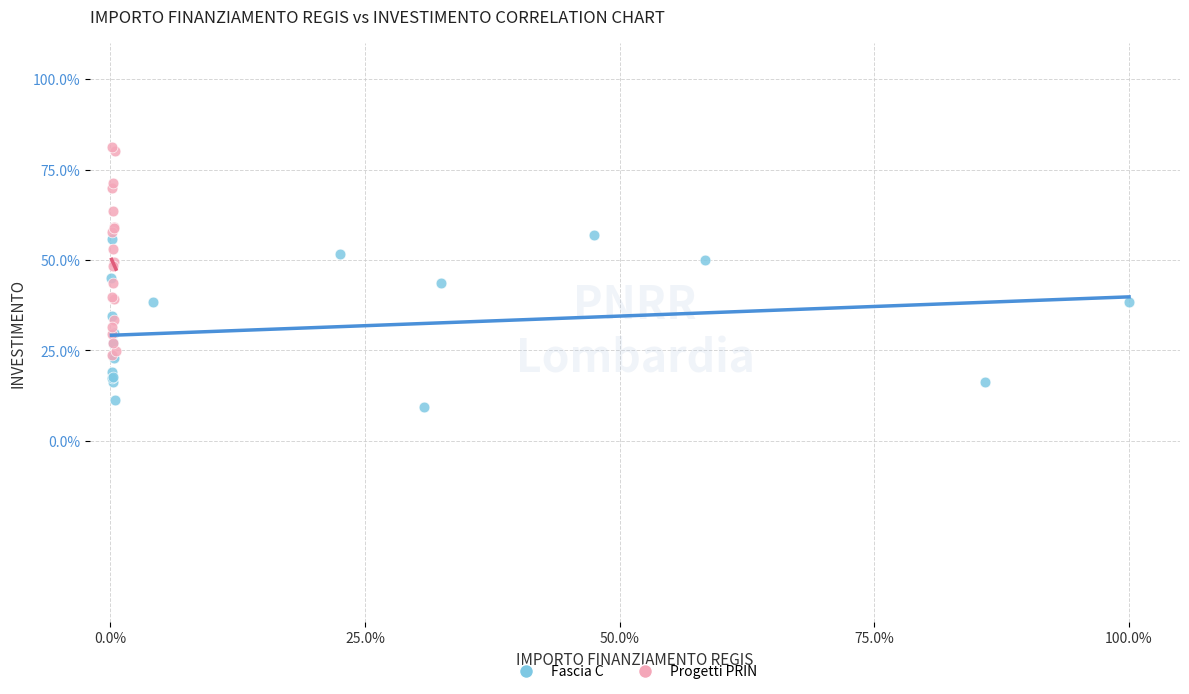

Which series has the largest Y range (max minus min)?

Progetti PRIN